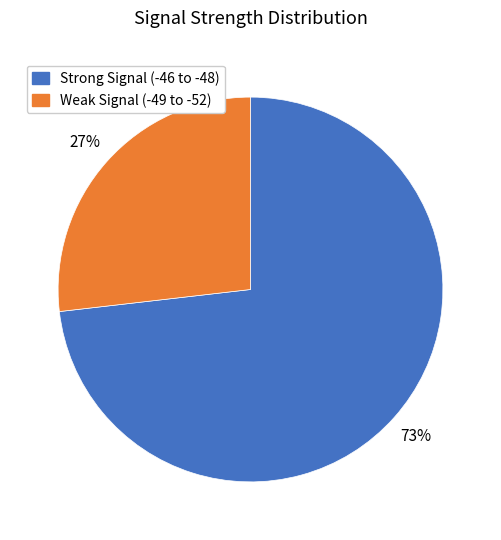

The Weak Signal (-49 to -52) slice represents 38% of the pie. True or false?

False